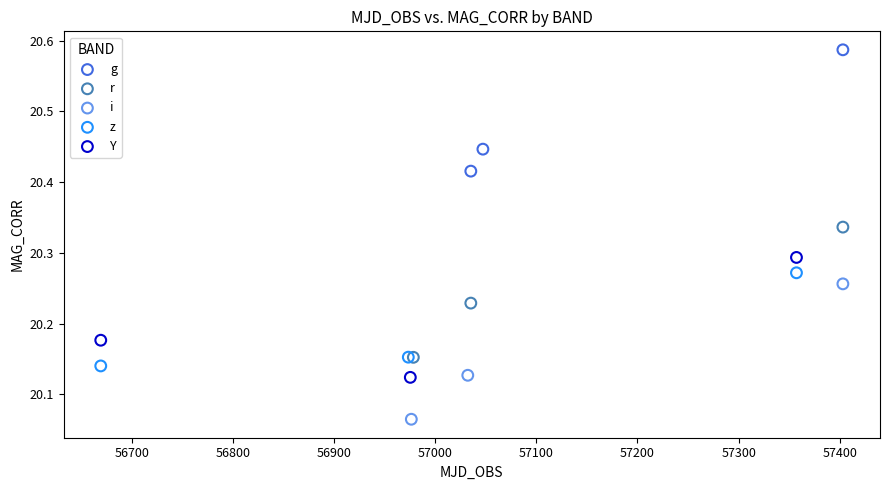

What are all the series names shown in the legend?

g, r, i, z, Y